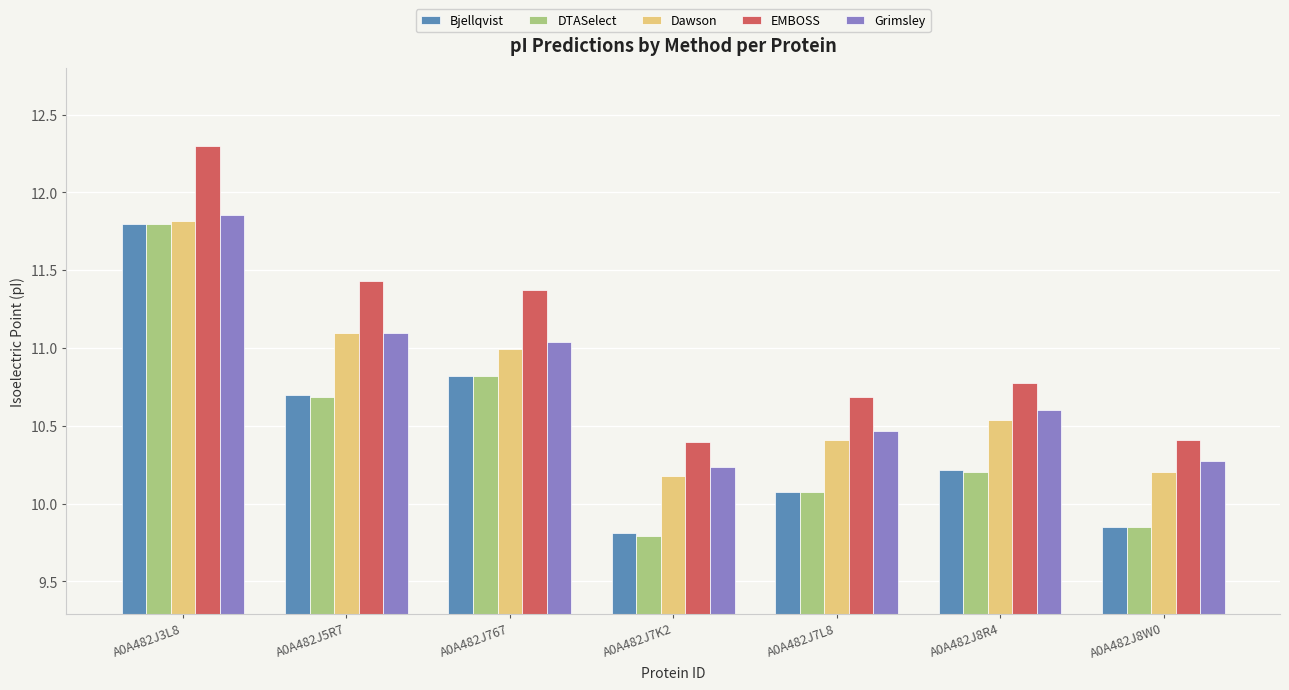

Which series changed the most between A0A482J5R7 and A0A482J7K2?

EMBOSS